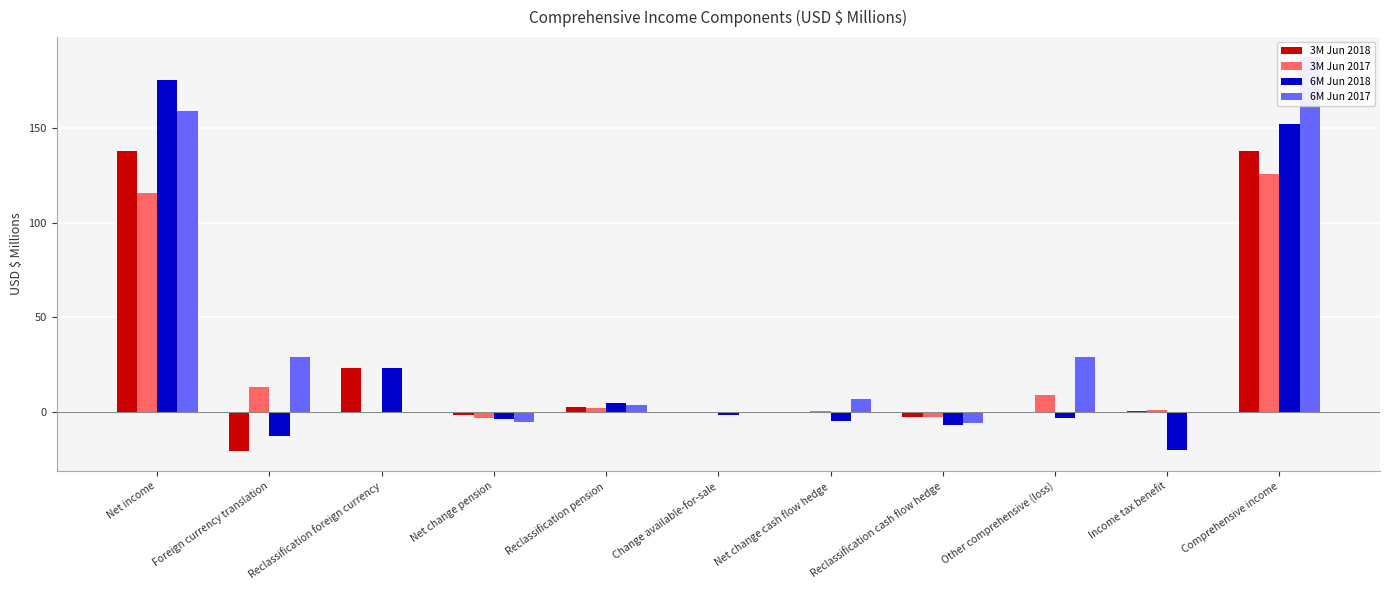

What is the label of the 6th bar from the left?

Change available-for-sale